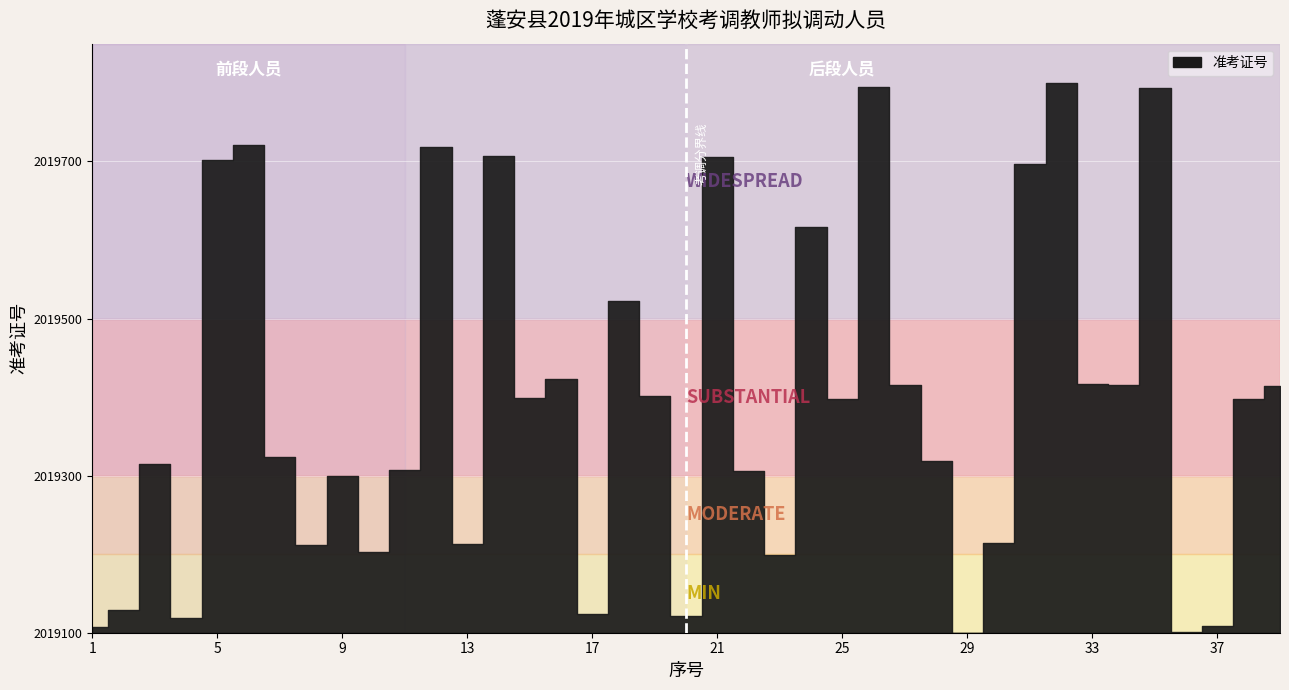

Does the chart display data point markers on the line(s)?

No